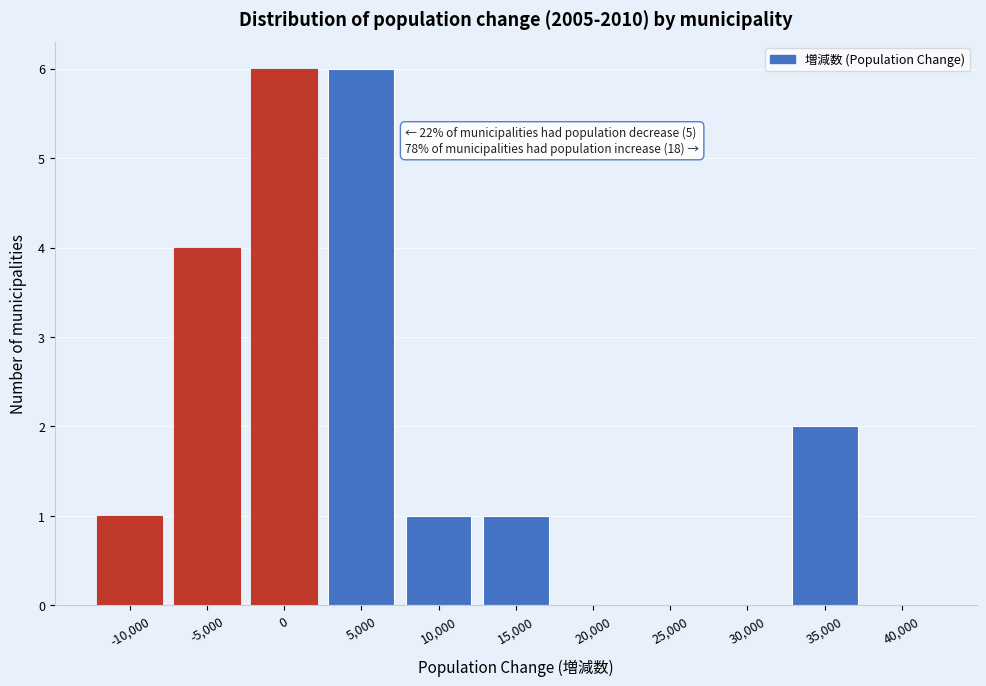

Reading left to right, list all the values displayed in this chart.

-10,000=1	-5,000=4	0=6	5,000=6	10,000=1	15,000=1	20,000=0	25,000=0	30,000=0	35,000=2	40,000=0